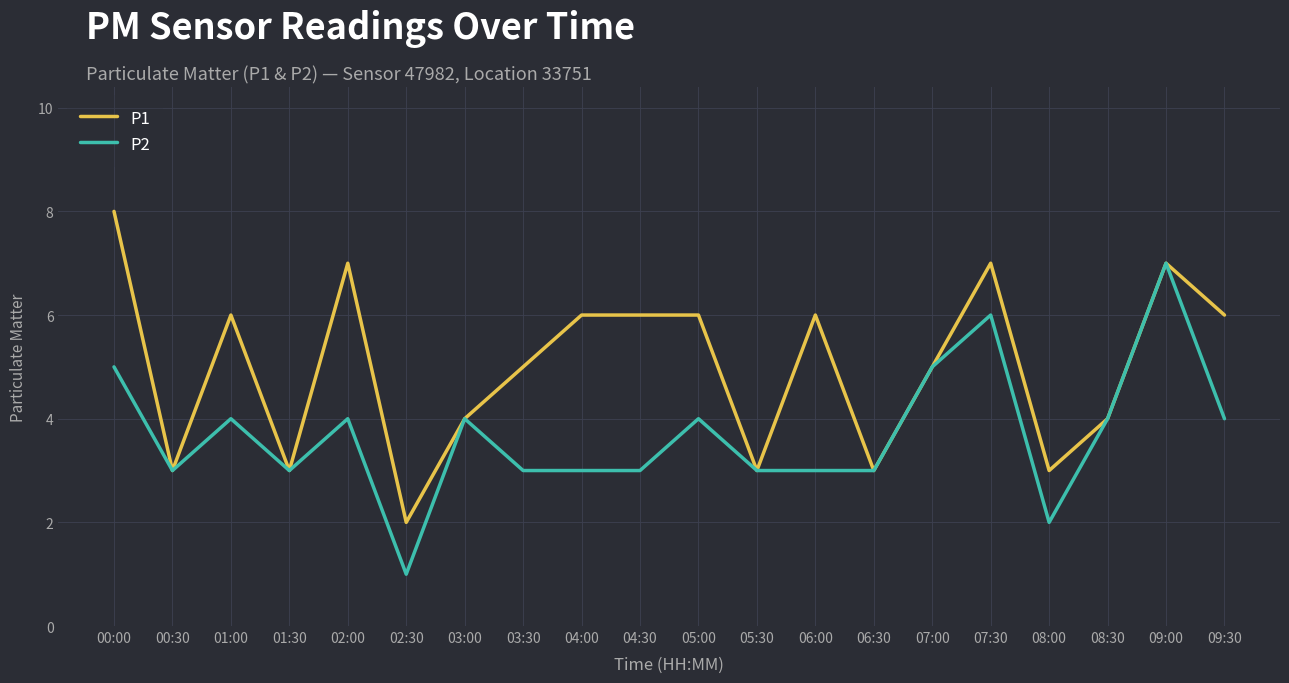

True or false: P2 has a value of 5 at 00:00.

True